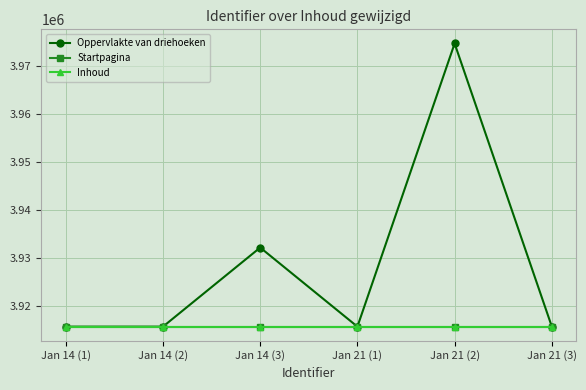

Which category has the highest value across all series?

Jan 21 (2)